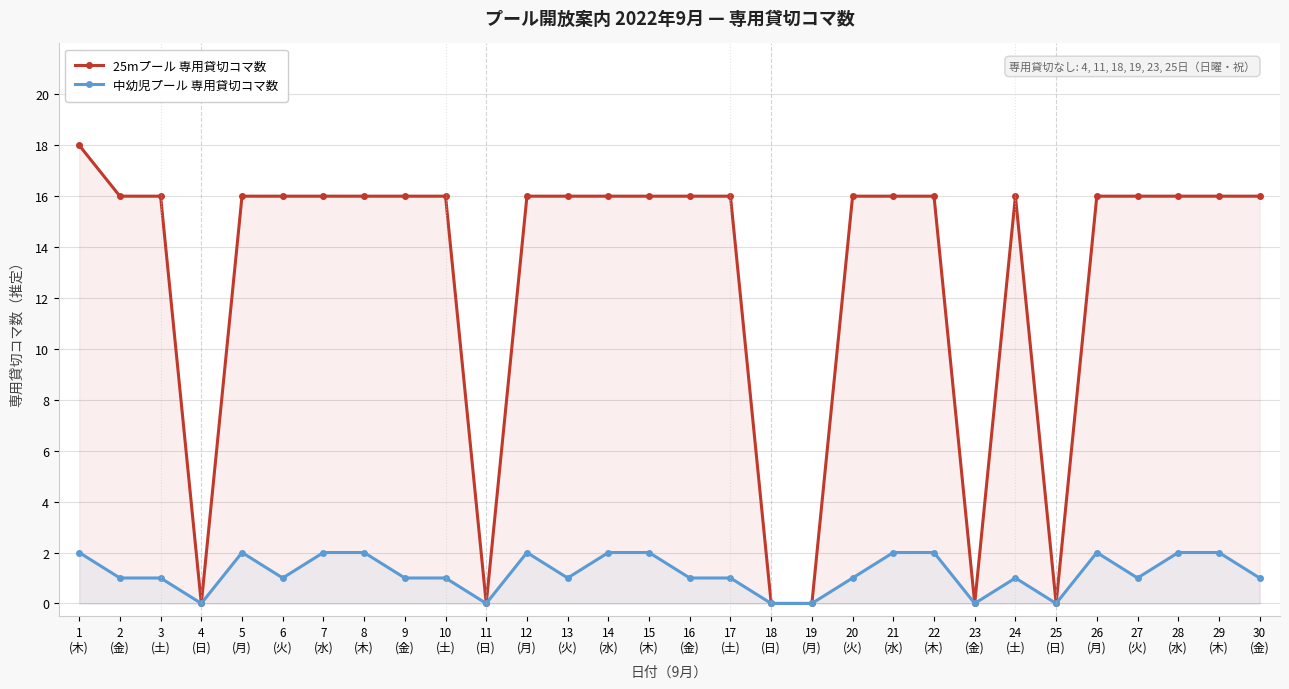

Which series has the largest total across all categories?

25mプール 専用貸切コマ数